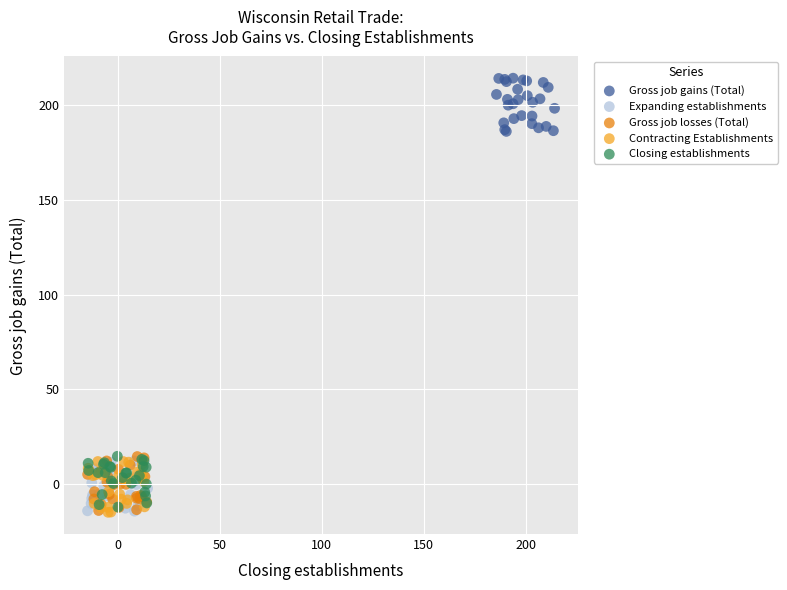

What are all the series names shown in the legend?

Gross job gains (Total), Expanding establishments, Gross job losses (Total), Contracting Establishments, Closing establishments